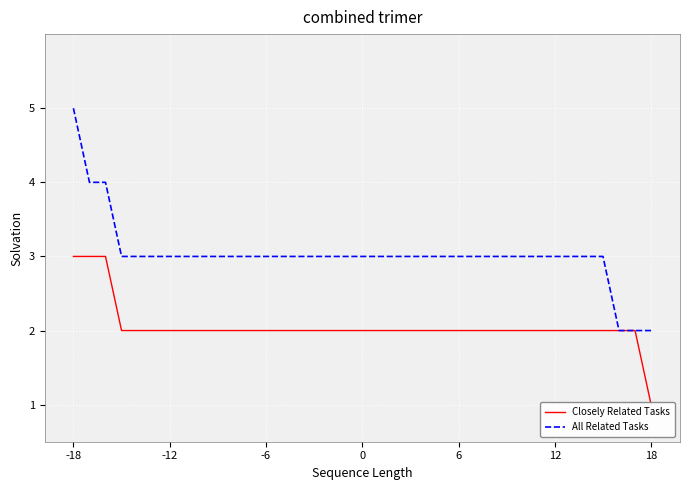

What is the maximum value for All Related Tasks?

5